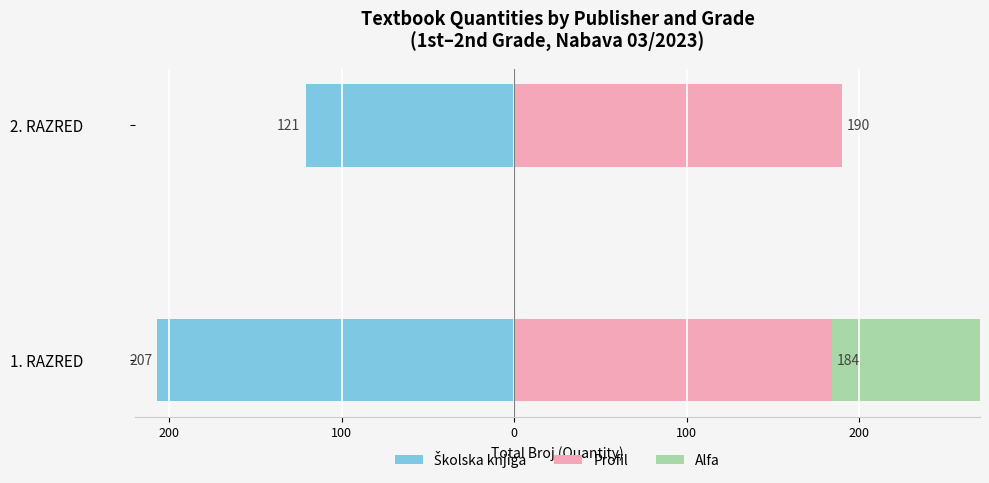

Does the chart contain any negative values?

Yes